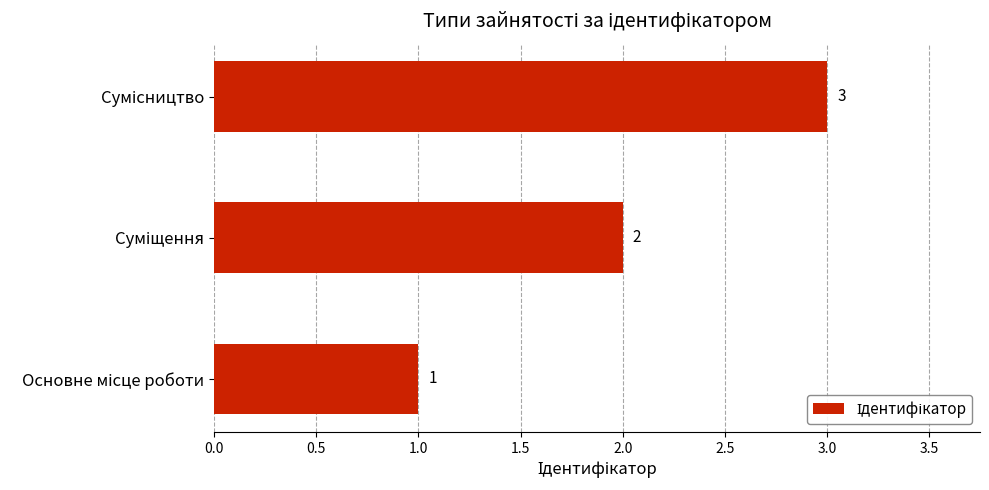

What is the sum of all values?

6